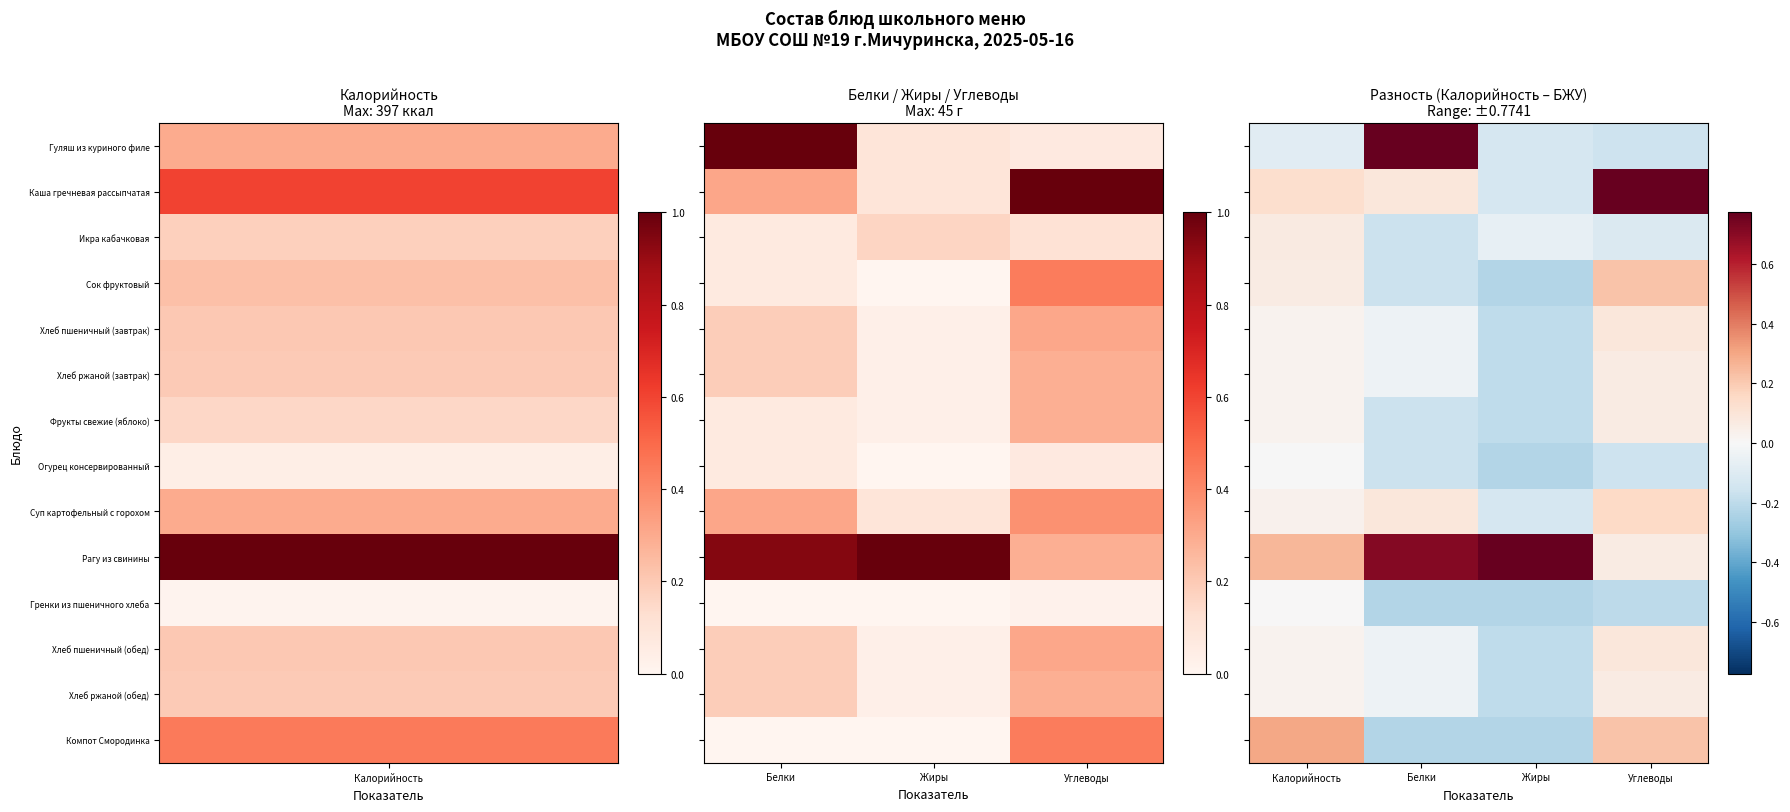

True or false: Суп картофельный с горохом has a value of 0.1 at Углеводы.

False